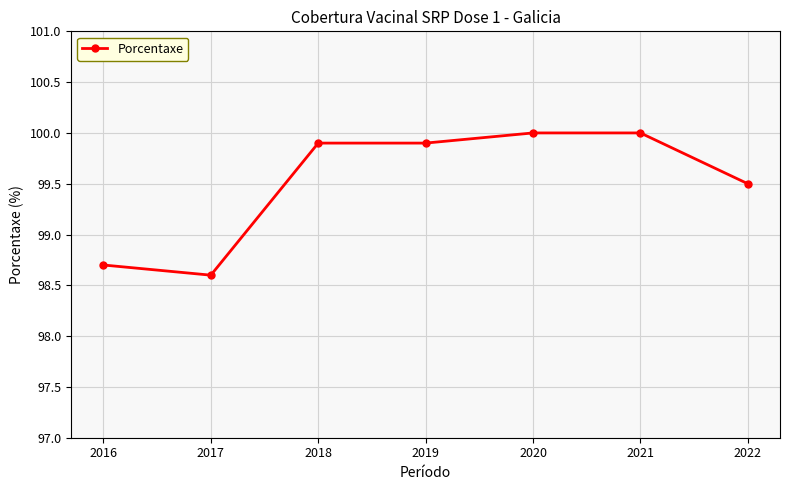

What is the difference between the values at 2017 and 2020?

1.4